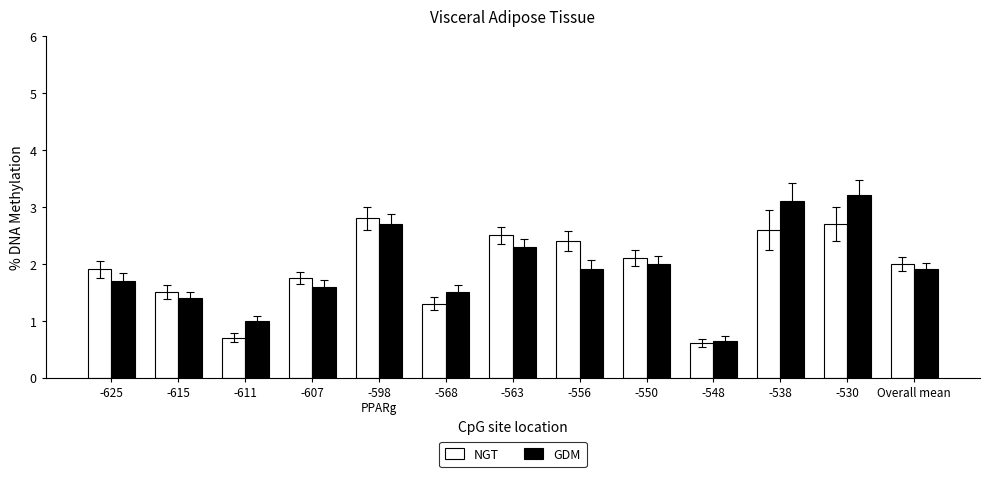

List the labels in order of NGT value, smallest first.

-548, -611, -568, -615, -607, -625, Overall mean, -550, -556, -563, -538, -530, -598
PPARg